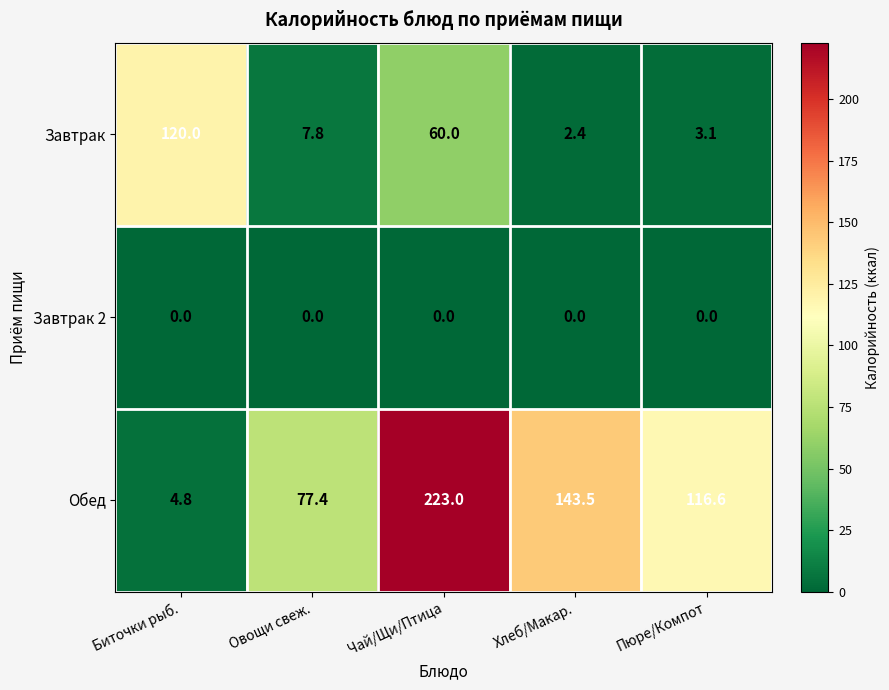

Reading left to right, extract all data points from this chart.

Завтрак: Биточки рыб.=120.0	Овощи свеж.=7.8	Чай/Щи/Птица=60.0	Хлеб/Макар.=2.4	Пюре/Компот=3.1
Завтрак 2: Биточки рыб.=0.0	Овощи свеж.=0.0	Чай/Щи/Птица=0.0	Хлеб/Макар.=0.0	Пюре/Компот=0.0
Обед: Биточки рыб.=4.8	Овощи свеж.=77.4	Чай/Щи/Птица=223.0	Хлеб/Макар.=143.5	Пюре/Компот=116.6